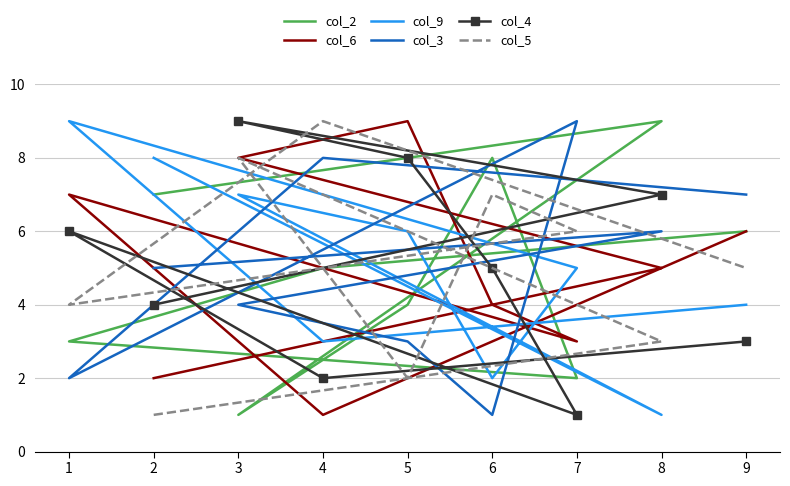

The value of col_6 at 2 is 3. True or false?

False